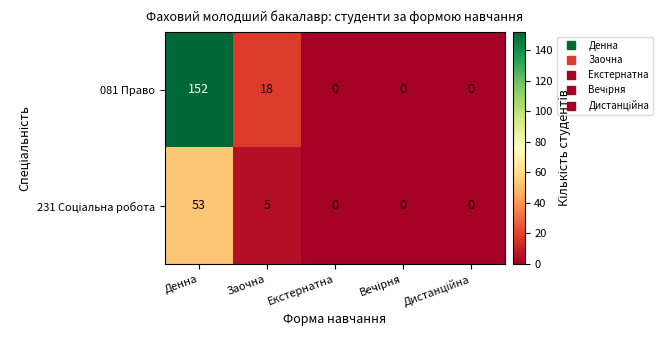

What is the sum of all 081 Право values?

170